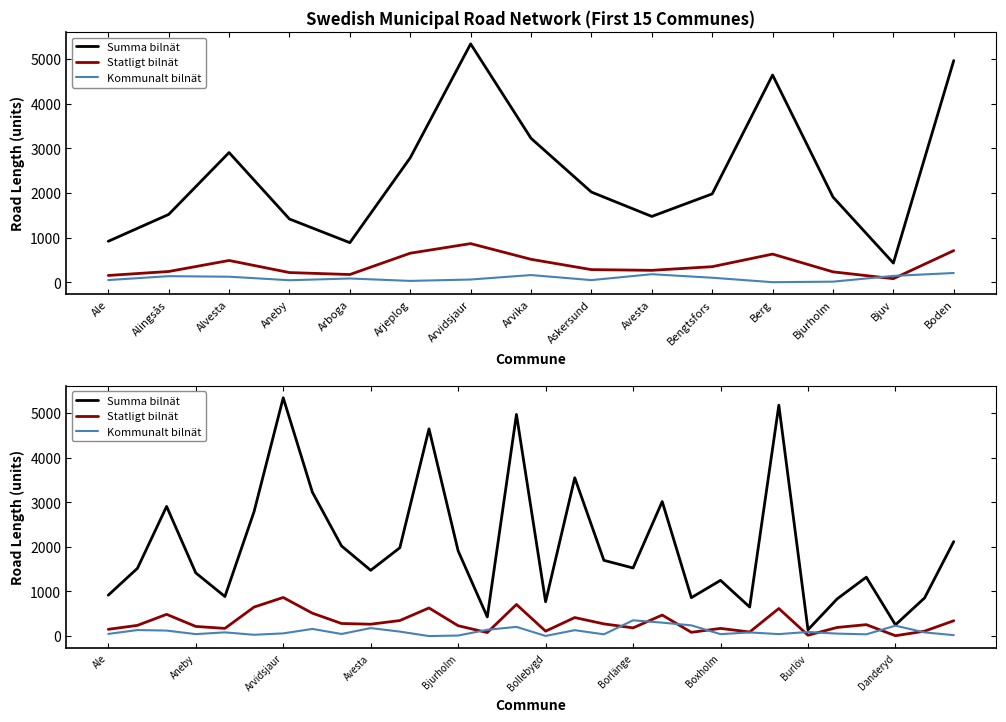

True or false: Summa bilnät and Kommunalt bilnät intersect in this chart.

False